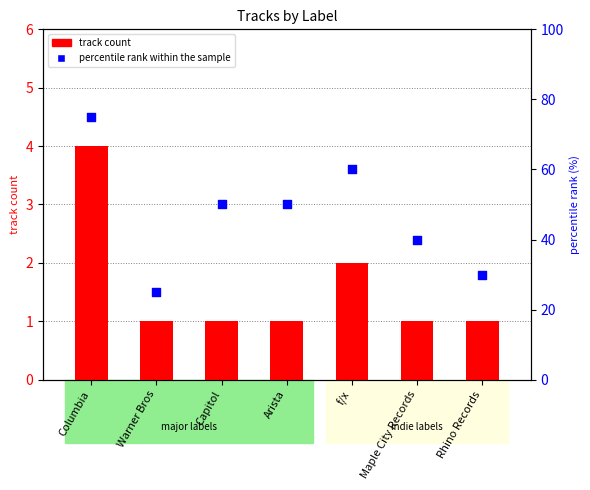

Which series has the largest total across all categories?

percentile rank within the sample